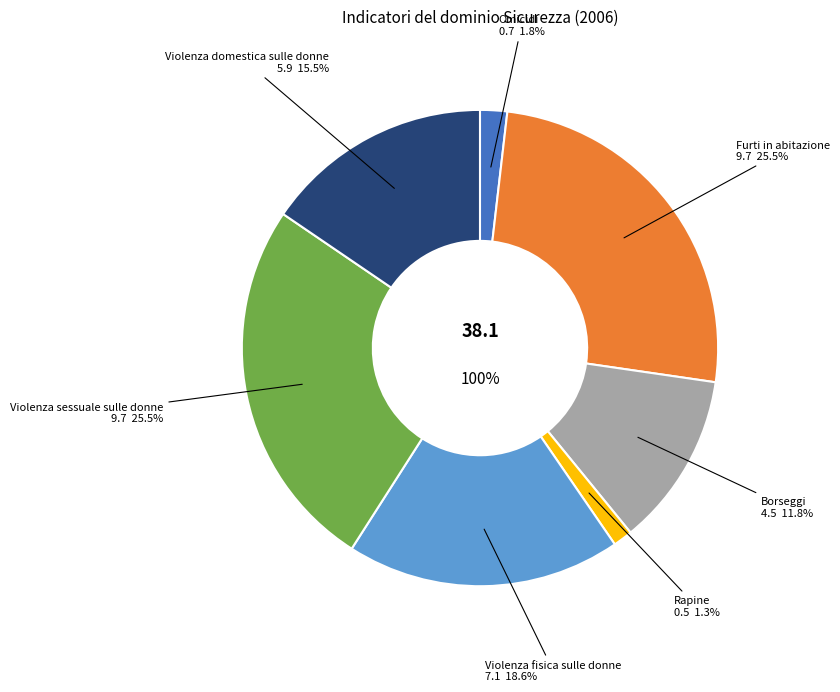

Is it true that Borseggi is 23% of the pie?

False